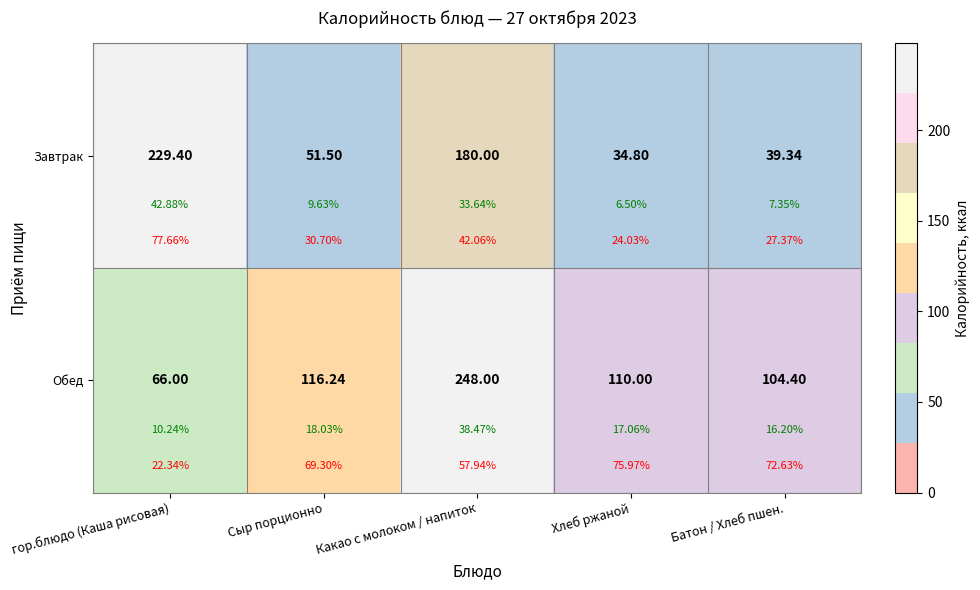

Rank the categories by Обед value from lowest to highest.

гор.блюдо (Каша рисовая), Батон / Хлеб пшен., Хлеб ржаной, Сыр порционно, Какао с молоком / напиток